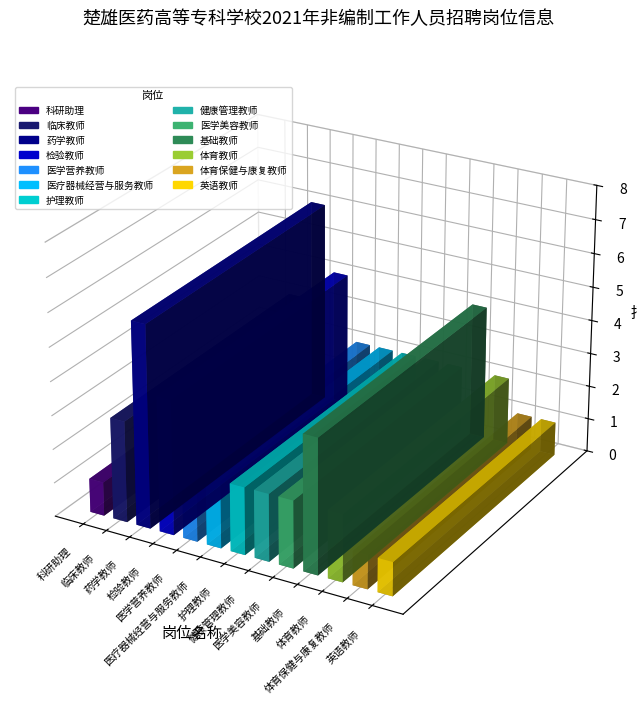

Reading right to left, extract all data points from this chart.

英语教师=1	体育保健与康复教师=1	体育教师=2	基础教师=4	医学美容教师=2	健康管理教师=2	护理教师=2	医疗器械经营与服务教师=2	医学营养教师=2	检验教师=4	药学教师=6	临床教师=3	科研助理=1